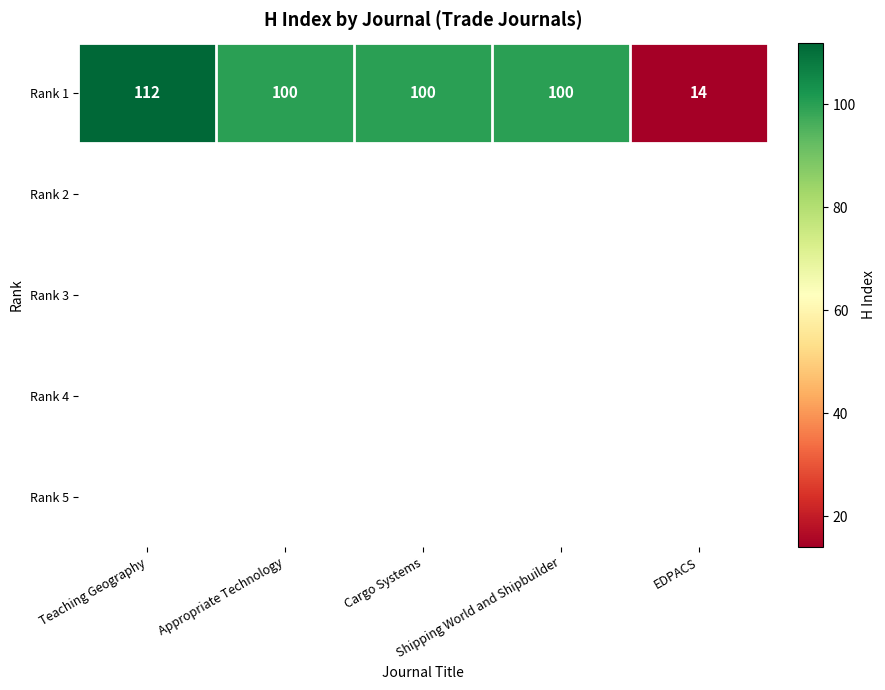

What is the change in value from Teaching Geography to Shipping World and Shipbuilder?

-12